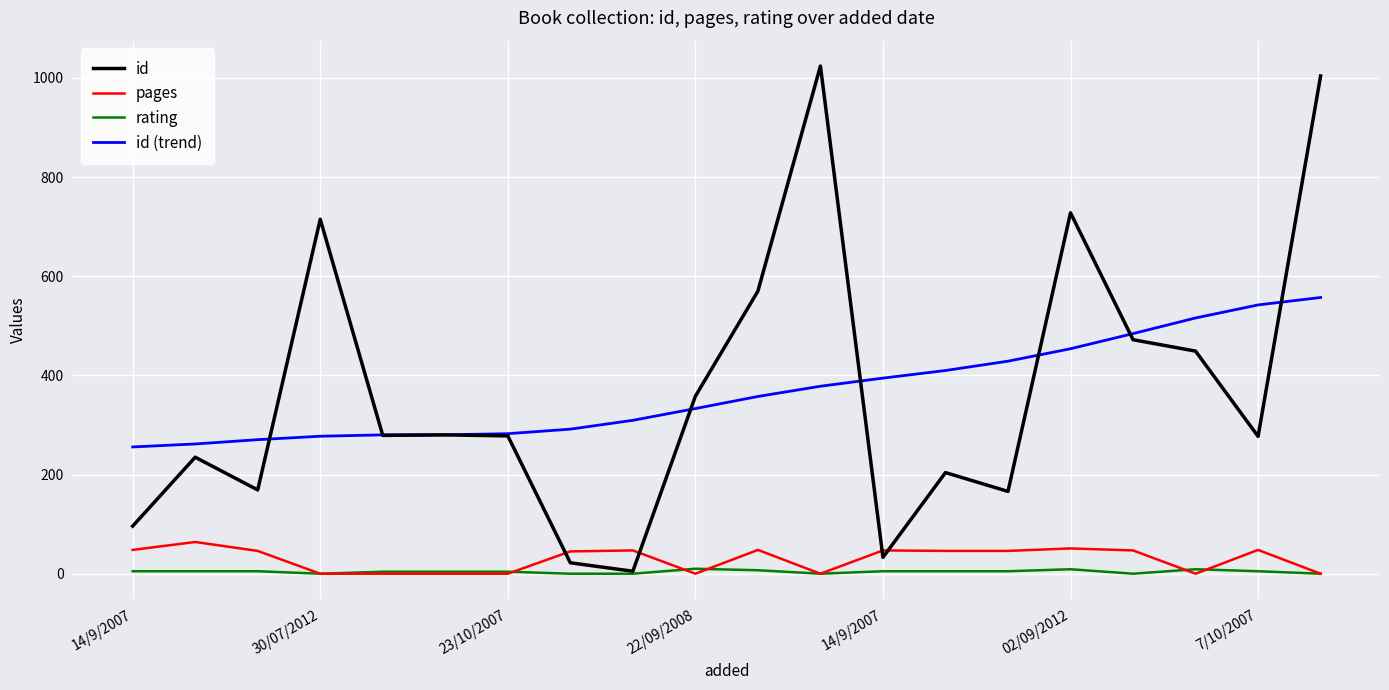

True or false: id (trend) and pages intersect in this chart.

False